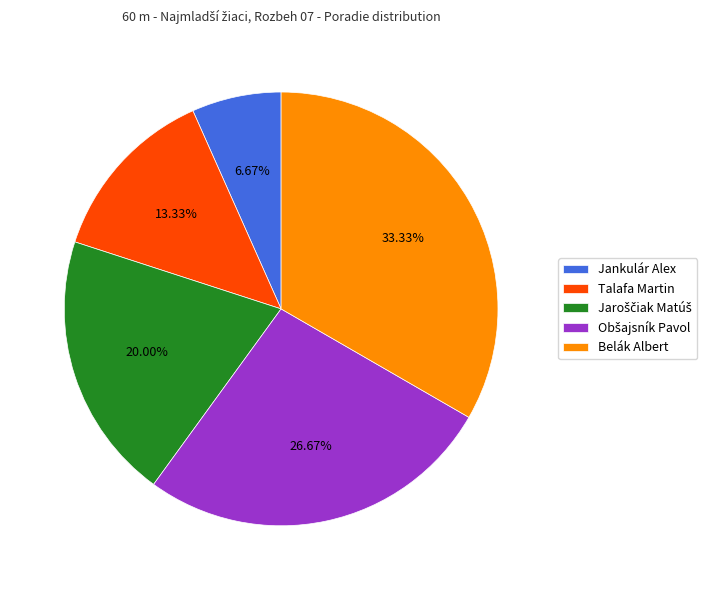

What is the smallest slice in the pie chart?

Jankulár Alex